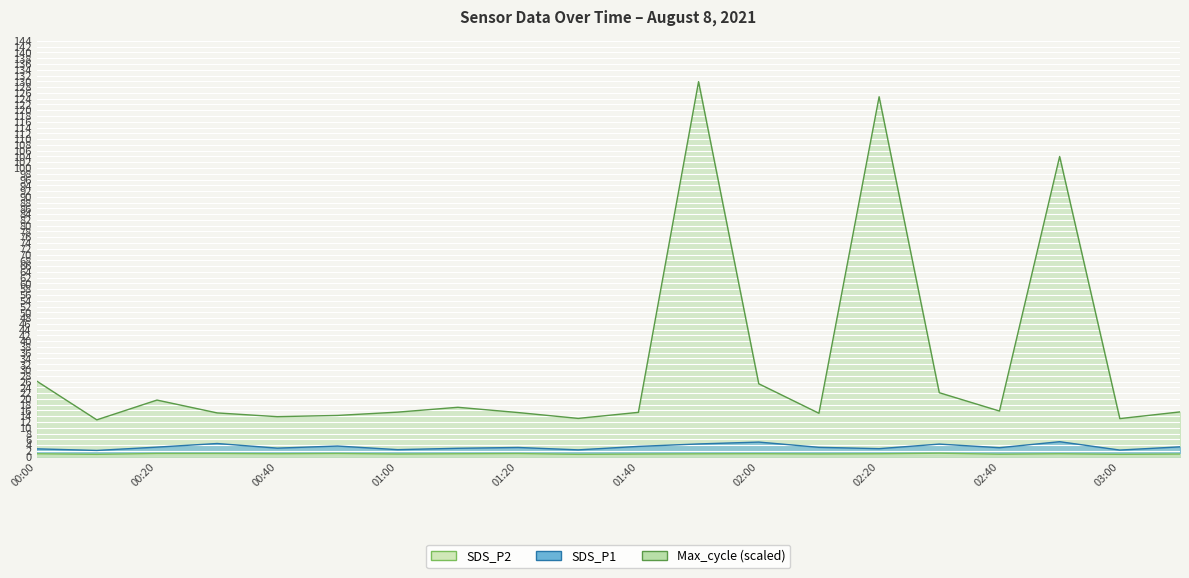

What is the label of the 17th point from the right?

00:30